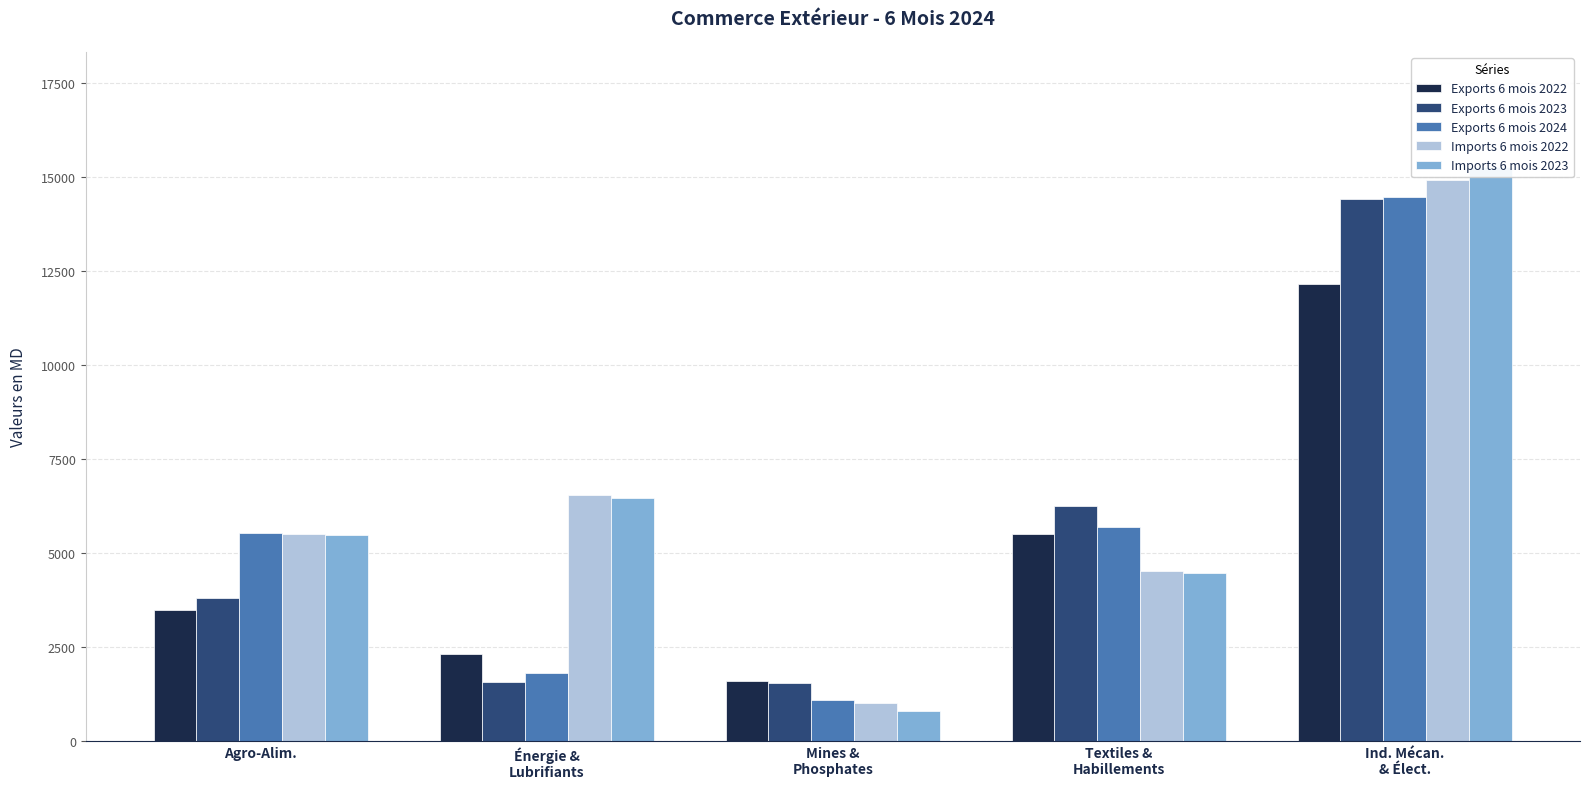

The Imports 6 mois 2023 series shows 15269.4 at Ind. Mécan.
& Élect.. True or false?

True